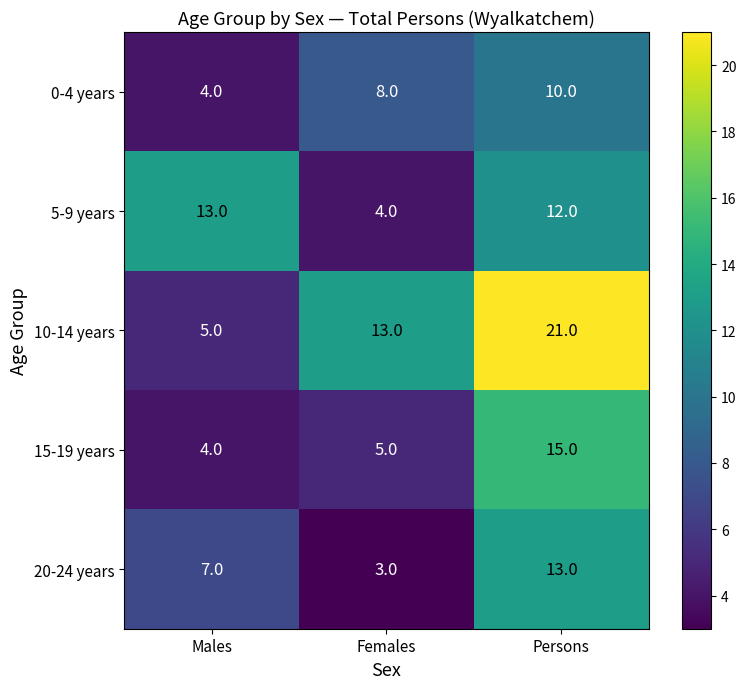

At which category does the chart reach its minimum across all series?

Females